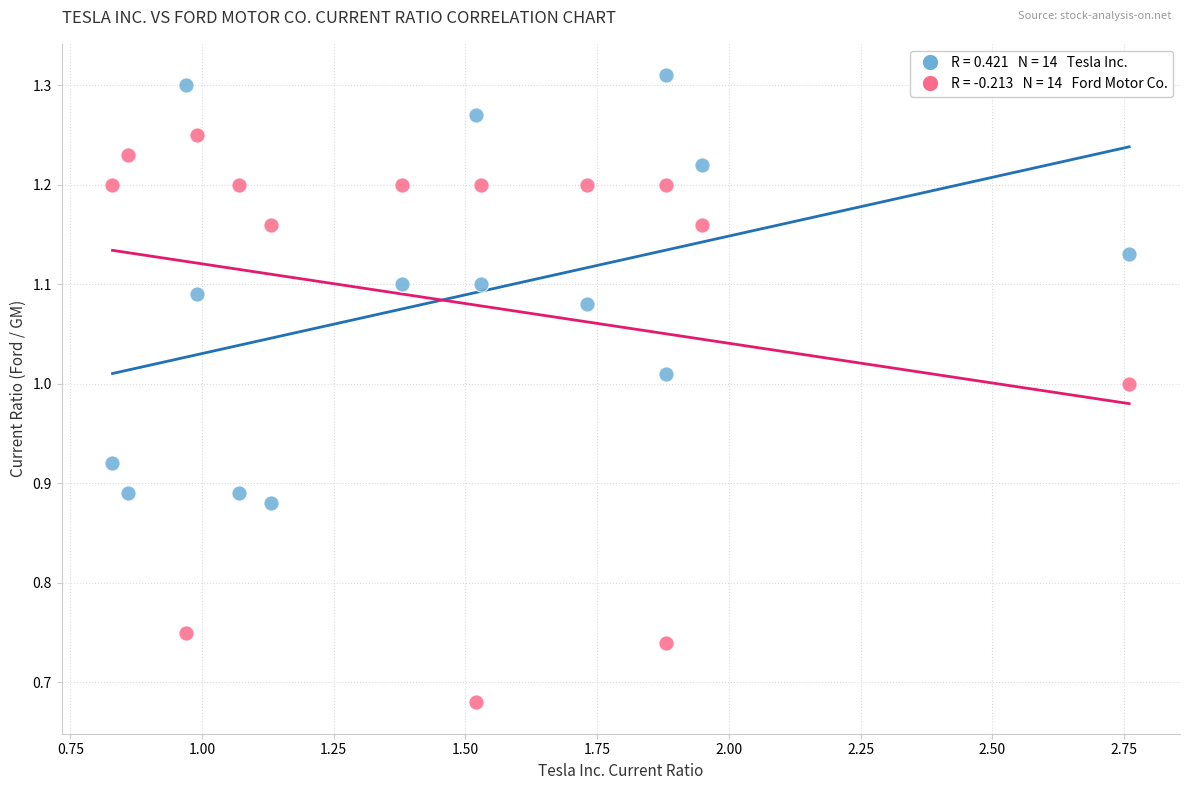

Across all data points, what is the range of Y values (max minus min)?

0.6